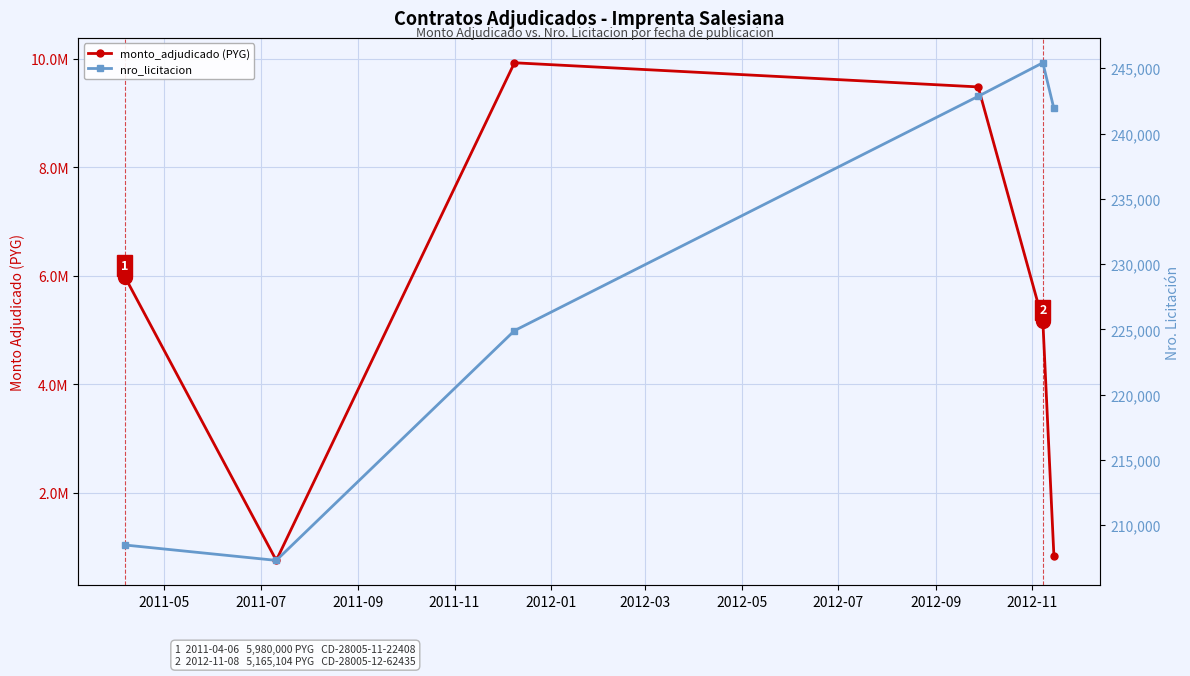

In nro_licitacion, how many points are lower than both neighbors (excluding endpoints)?

1